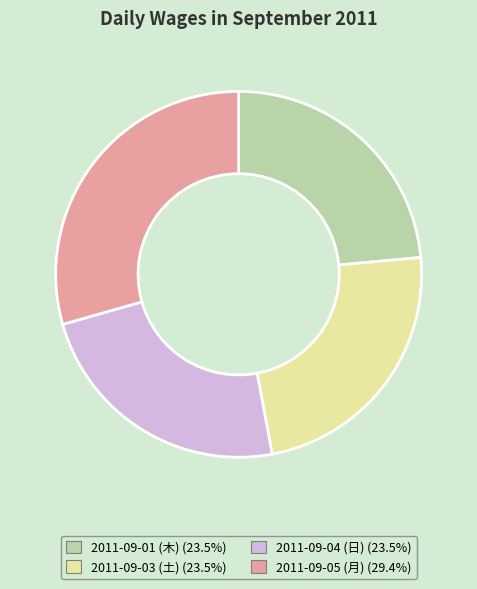

The 2011-09-01 (木) slice represents 24% of the pie. True or false?

True